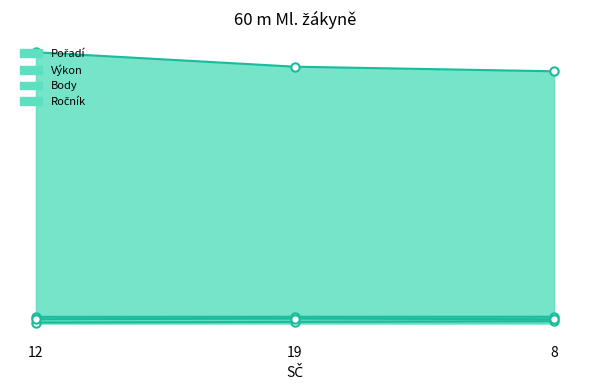

Count the Výkon values in the range 9 to 10.

3